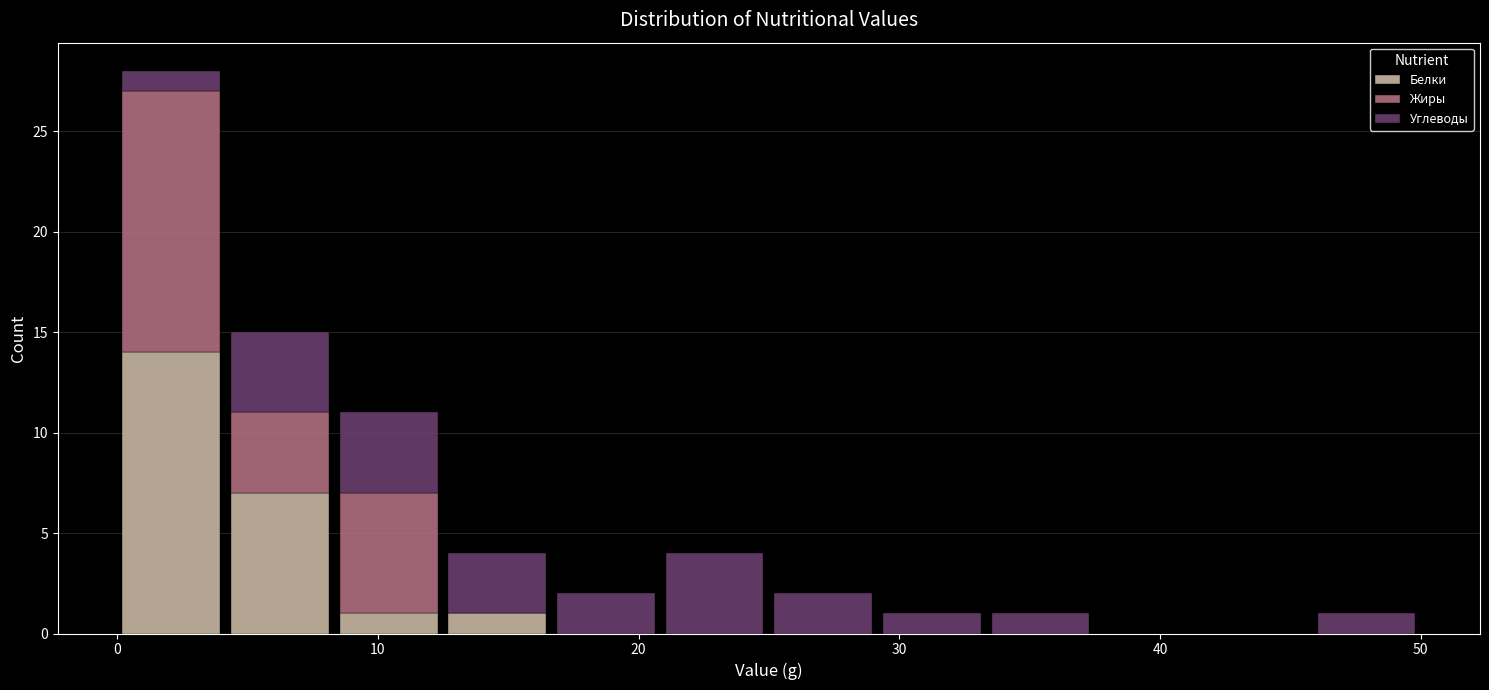

Reading left to right, transcribe this chart: for each stacked bar, give the range it covers on the x-axis and its total height. Neither the bar edges nor the heights are printed on the chart, so give them approximately, as read against the axes.

0 to 4: 28
4 to 8: 15
8 to 13: 11
13 to 17: 4
17 to 21: 2
21 to 25: 4
25 to 29: 2
29 to 33: 1
33 to 38: 1
38 to 42: 0
42 to 46: 0
46 to 50: 1